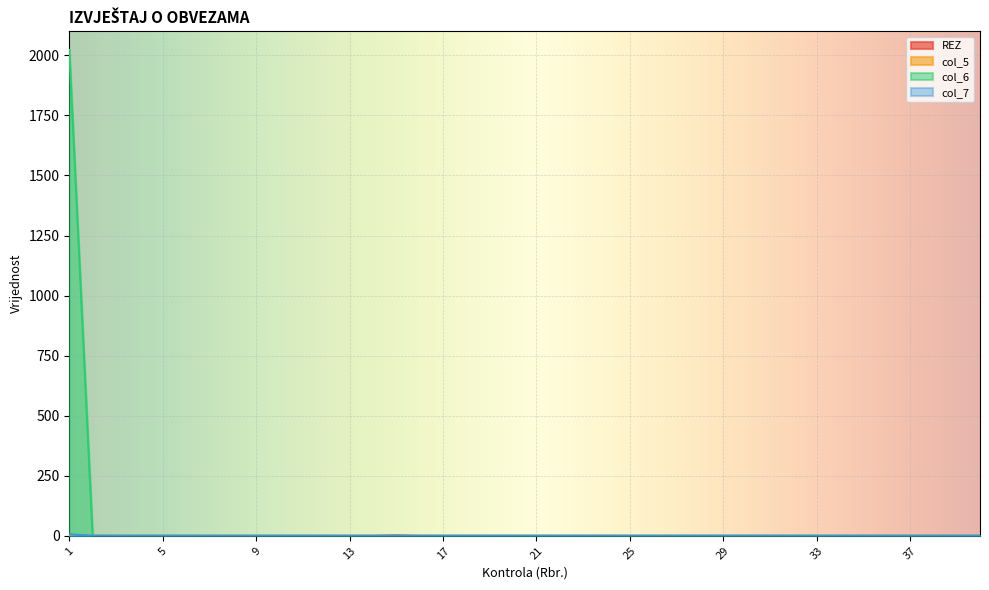

True or false: col_7 has a value of 0 at 25.

True